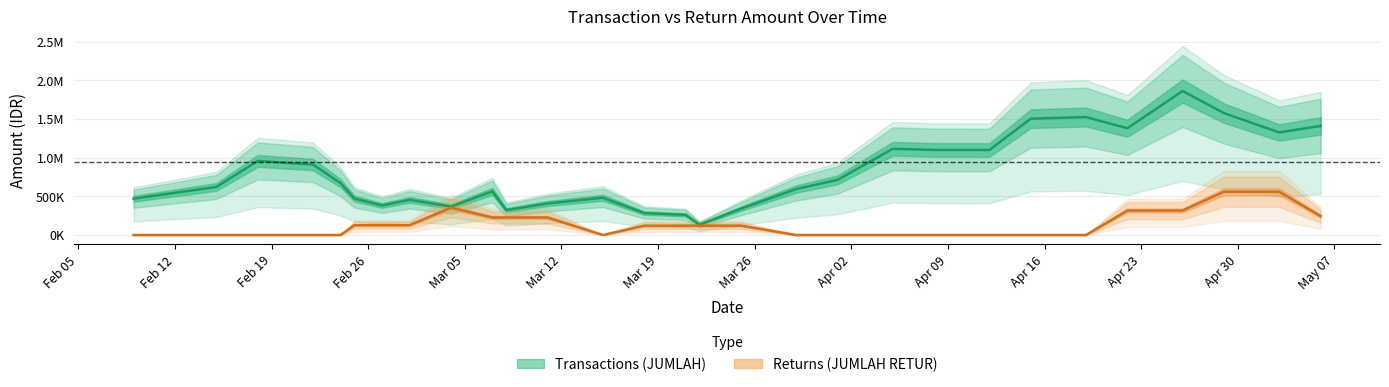

What is the sum of the Transactions (JUMLAH) values at 2018-02-25 and 2018-03-15?

986388